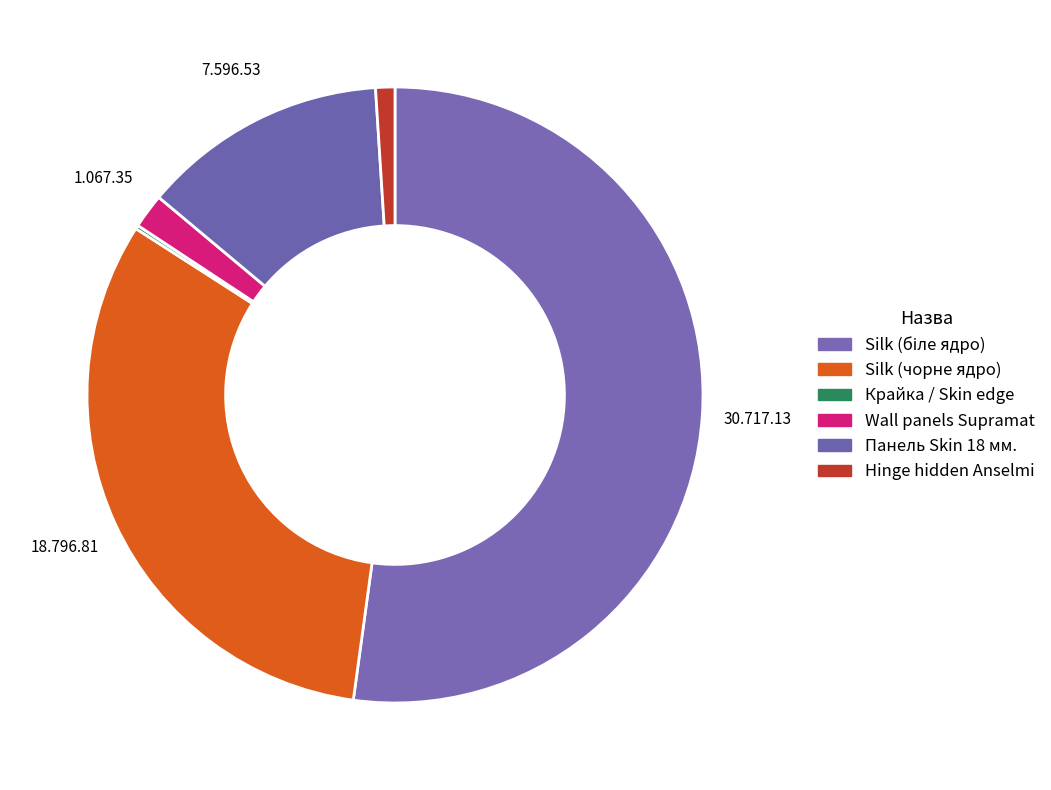

Rank the categories by value from highest to lowest.

Silk (біле ядро), Silk (чорне ядро), Панель Skin 18 мм., Wall panels Supramat, Hinge hidden Anselmi, Крайка / Skin edge